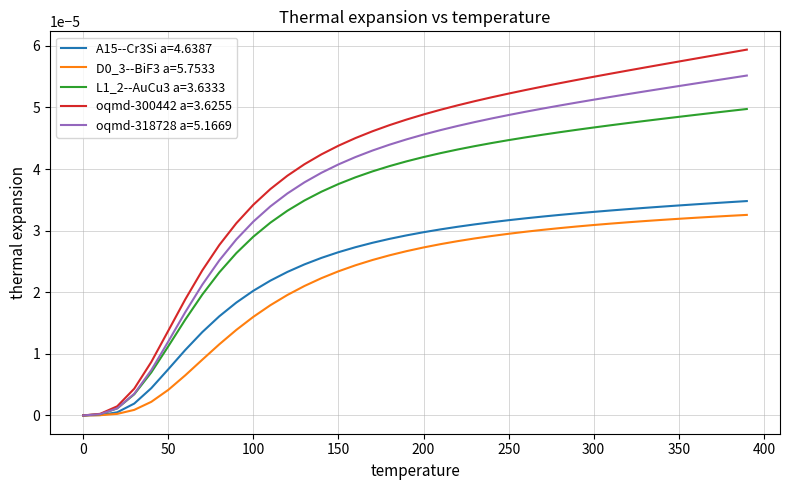

Which series has the widest spread of values?

oqmd-300442 a=3.6255